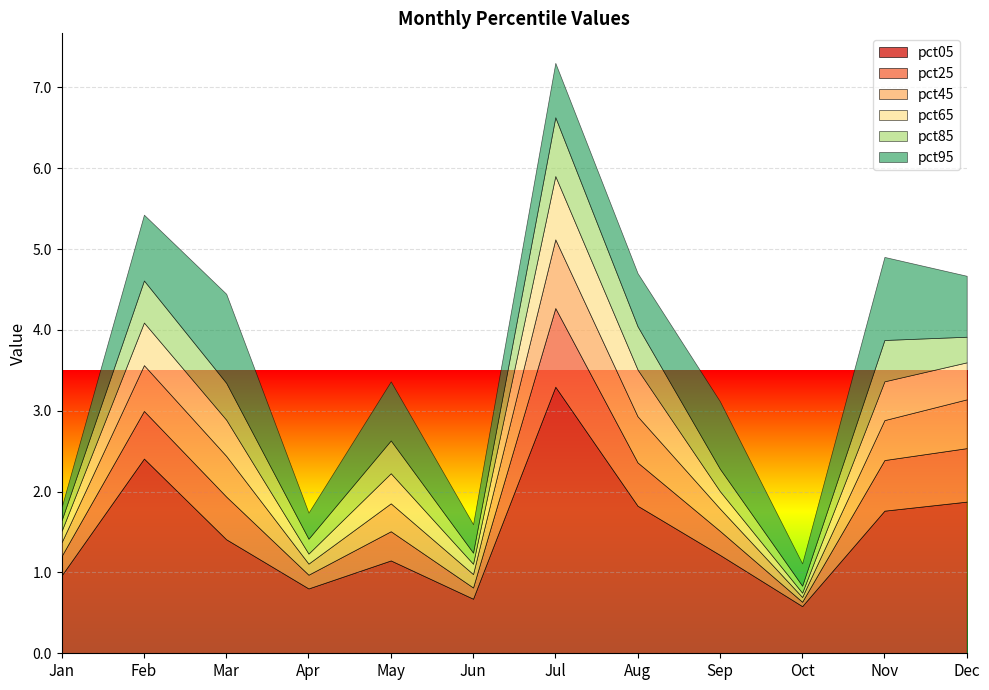

What is the sum of the pct25 values at Dec and Feb?

1.3